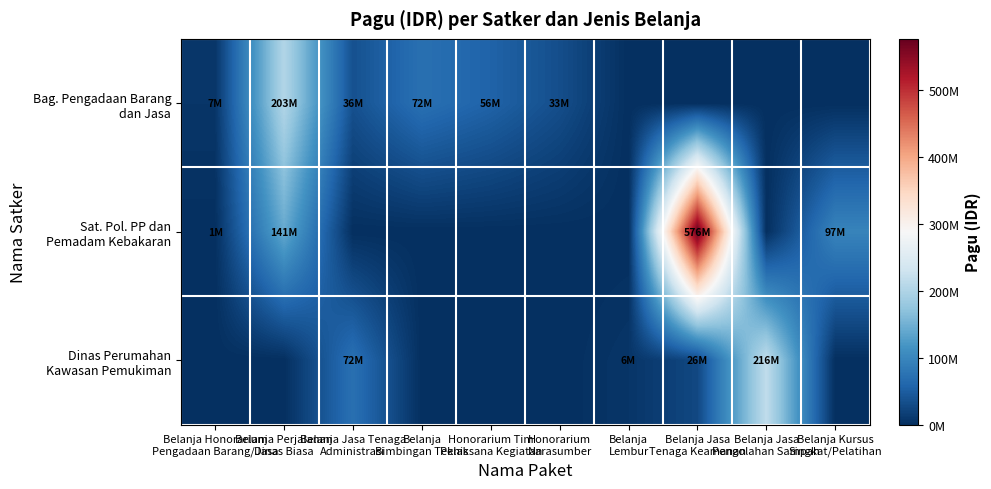

Which series has the largest range (max minus min)?

Sat. Pol. PP dan Pemadam Kebakaran